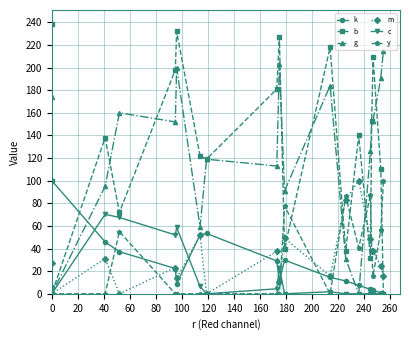

What are all the series names shown in the legend?

k, b, g, m, c, y